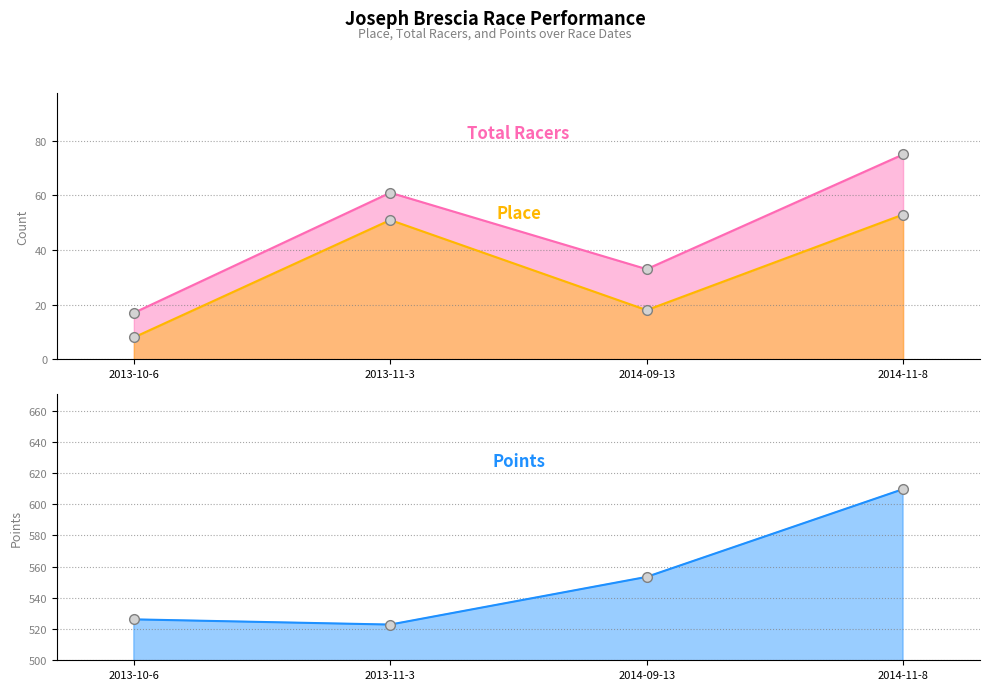

Which series has the widest spread of values?

Points